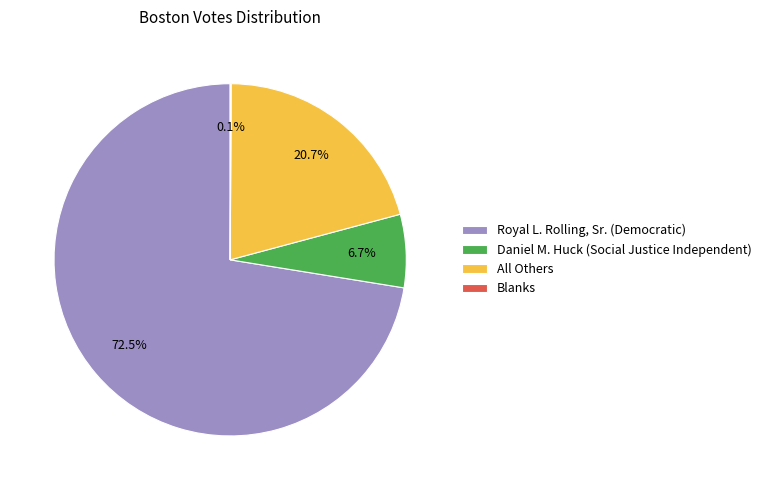

What portion of the pie excludes All Others?

79.3%